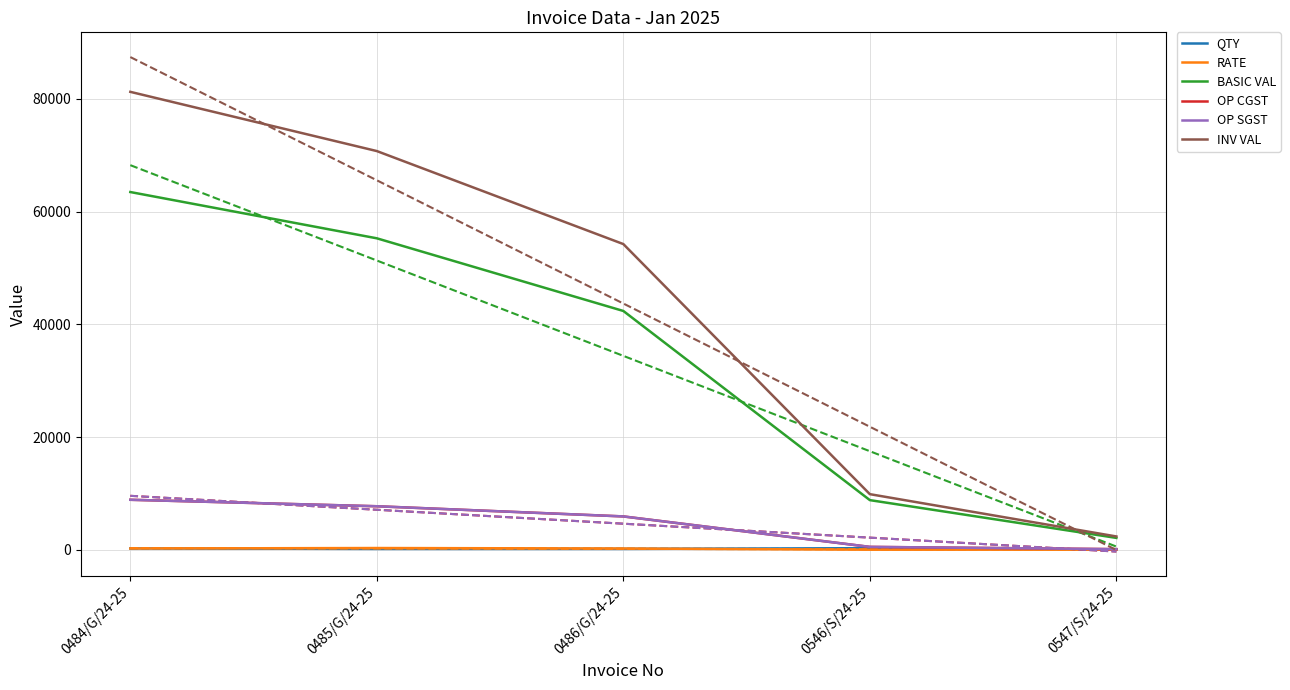

Reading left to right, extract all data points from this chart.

QTY: 0484/G/24-25=260.0	0485/G/24-25=169.0	0486/G/24-25=172.0	0546/S/24-25=300.0	0547/S/24-25=59.0
RATE: 0484/G/24-25=244.1	0485/G/24-25=327.0	0486/G/24-25=246.4	0546/S/24-25=29.4	0547/S/24-25=36.0
BASIC VAL: 0484/G/24-25=63473.8	0485/G/24-25=55266.4	0486/G/24-25=42377.4	0546/S/24-25=8823.0	0547/S/24-25=2124.0
OP CGST: 0484/G/24-25=8886.3	0485/G/24-25=7737.3	0486/G/24-25=5932.8	0546/S/24-25=529.4	0547/S/24-25=127.4
OP SGST: 0484/G/24-25=8886.3	0485/G/24-25=7737.3	0486/G/24-25=5932.8	0546/S/24-25=529.4	0547/S/24-25=127.4
INV VAL: 0484/G/24-25=81246.5	0485/G/24-25=70741.0	0486/G/24-25=54243.0	0546/S/24-25=9881.8	0547/S/24-25=2378.9